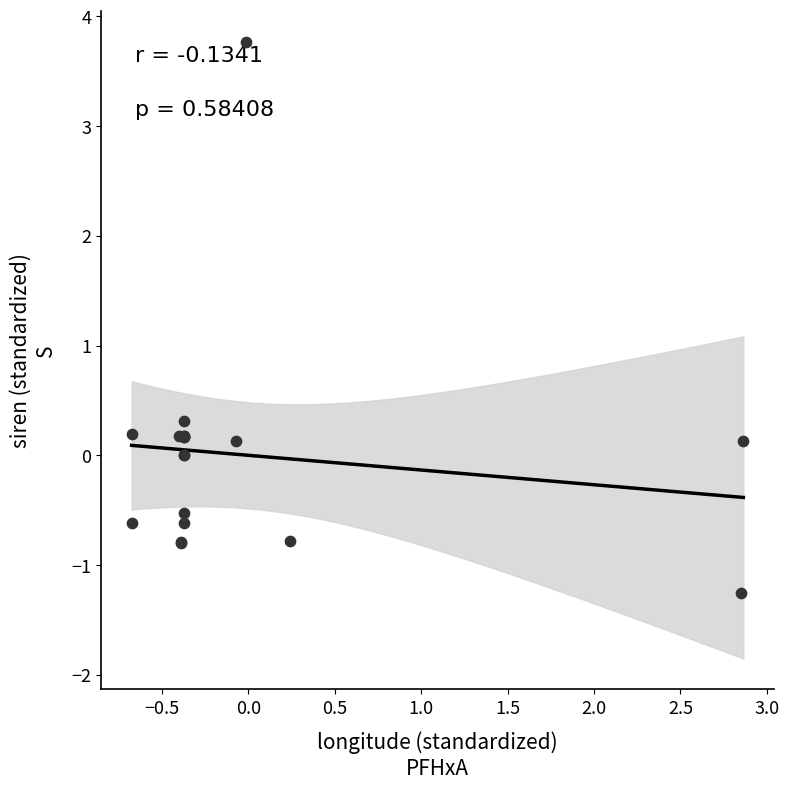

What Y value in the scatter plot is closest to 1?

0.3